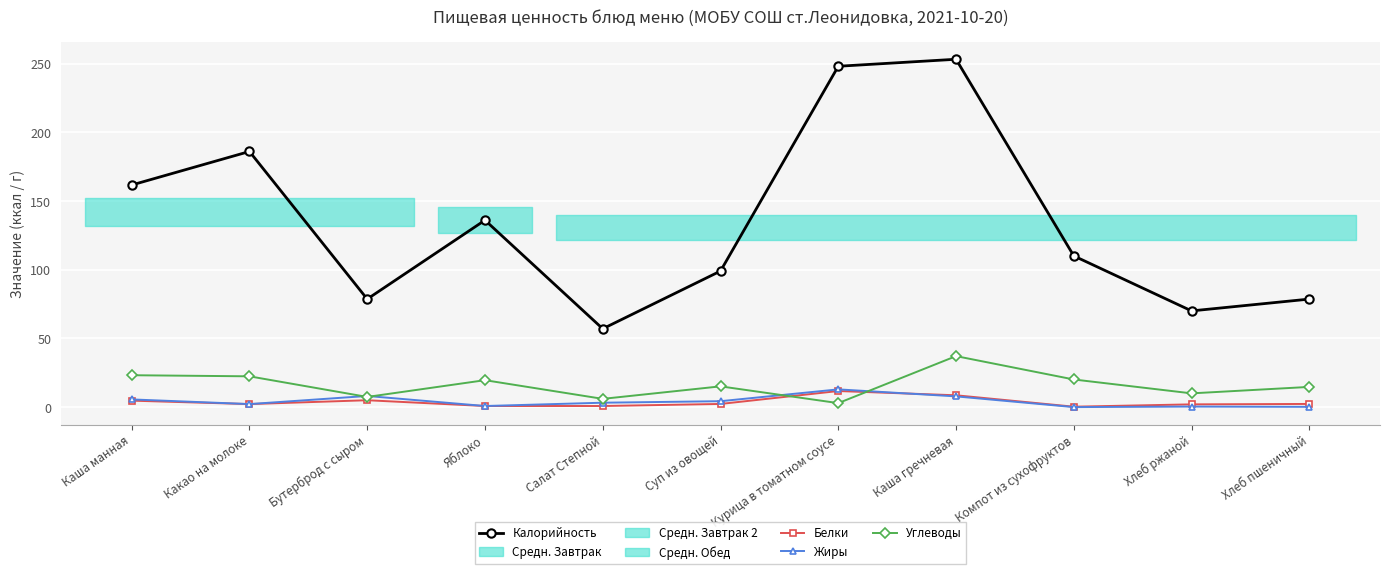

The Белки series shows 4.7 at Каша манная. True or false?

True